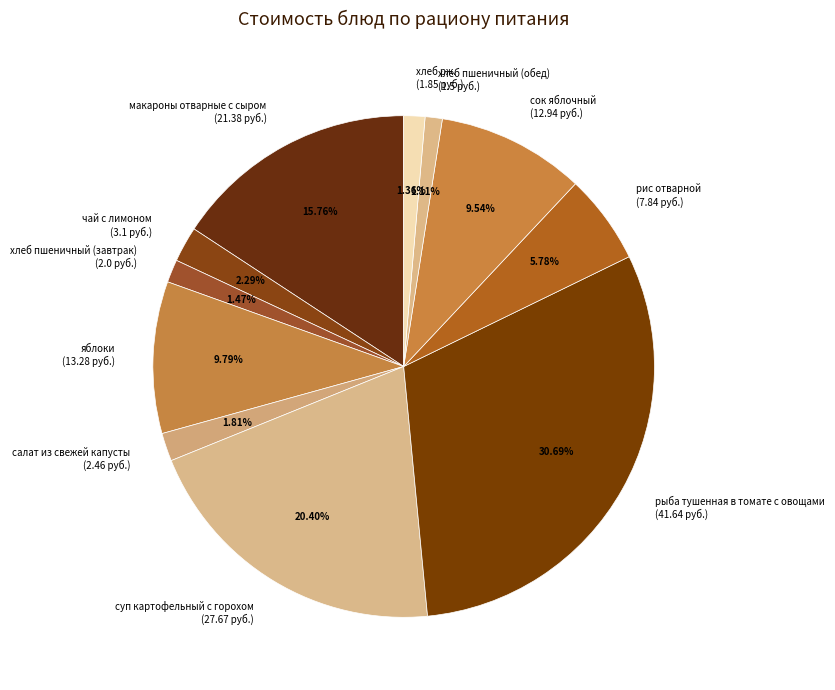

How many segments does this pie chart have?

11